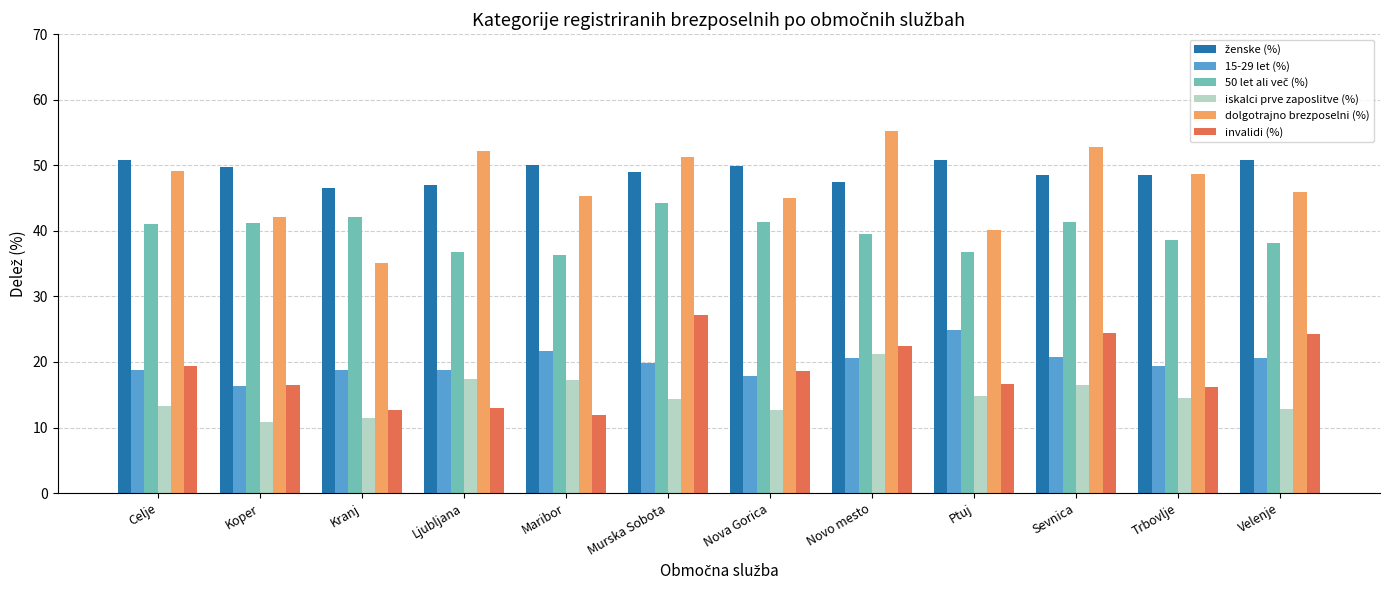

The 15-29 let (%) series shows 11.0 at Koper. True or false?

False